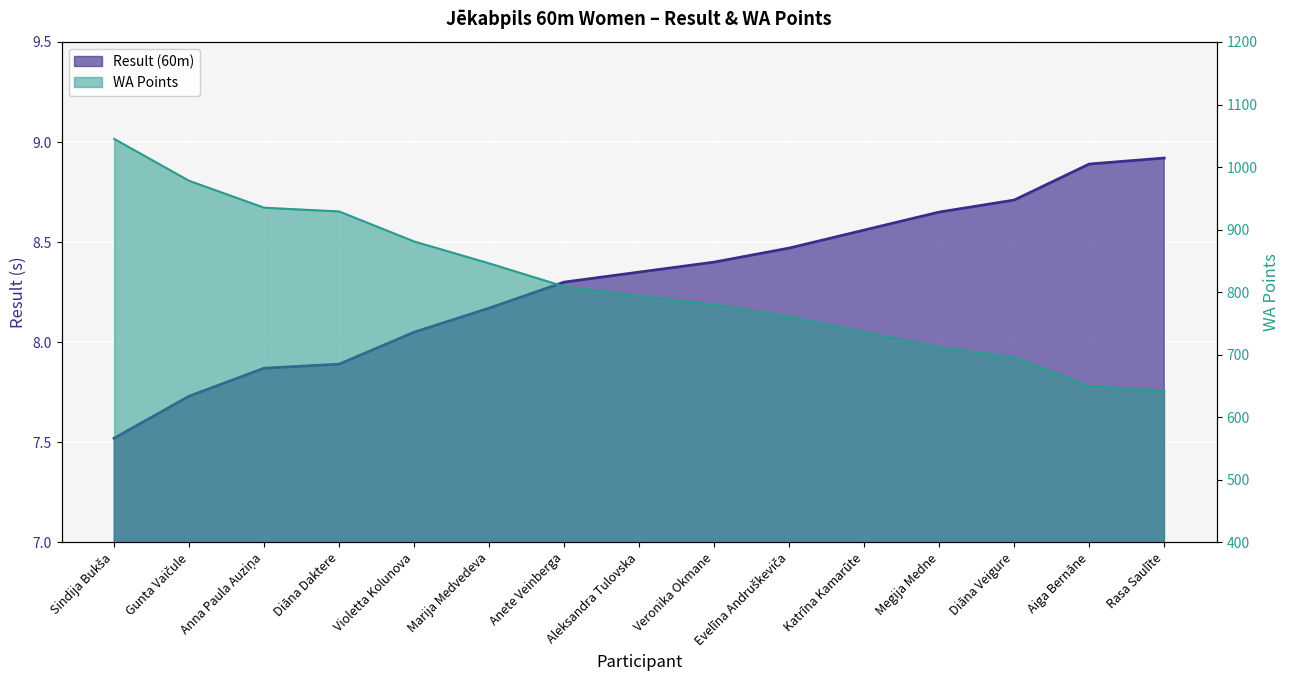

What is the spread (max minus min) of values at Gunta Vaičule?

970.3